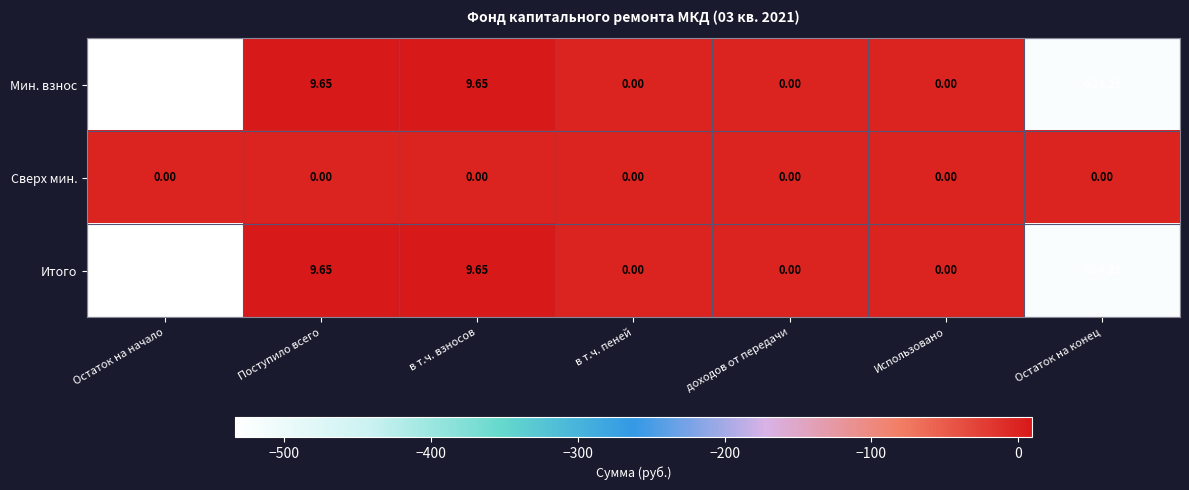

Which label corresponds to the smallest value in the chart?

Остаток на начало